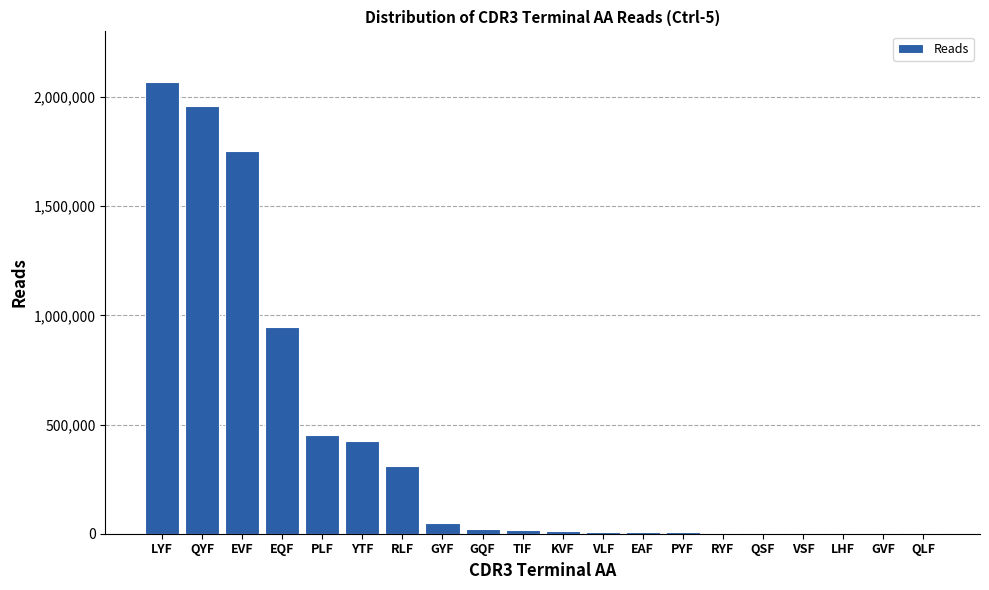

Where is the data nearest to the value 1036416?

EQF